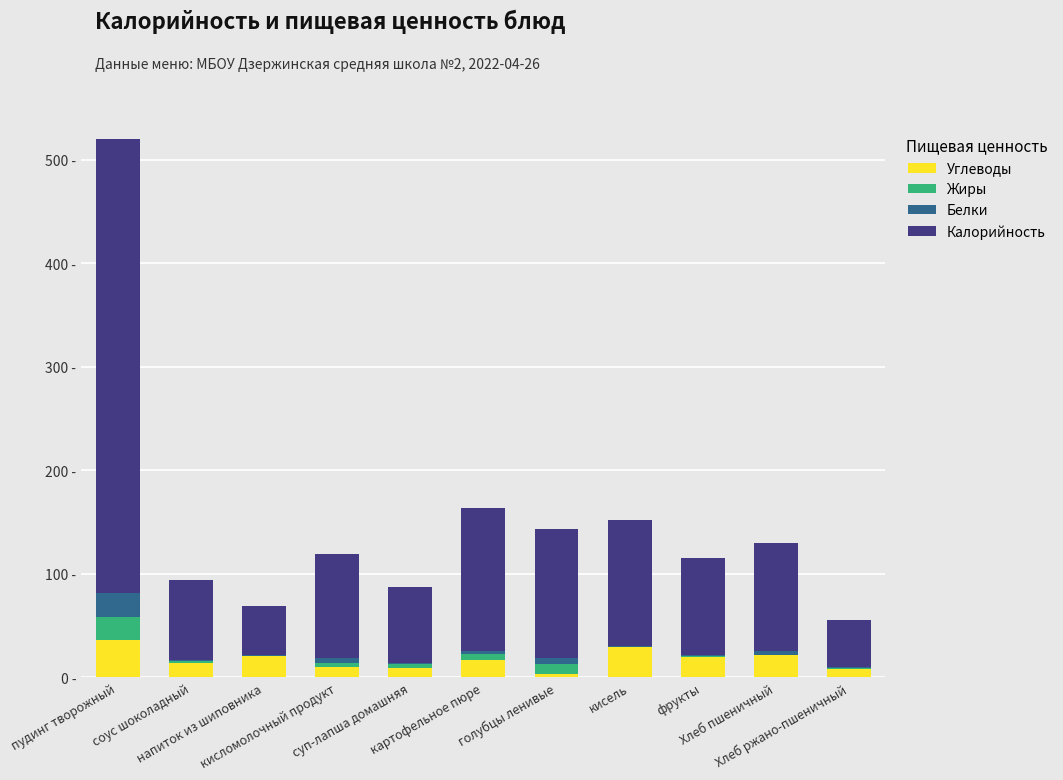

What are all the series names shown in the legend?

Углеводы, Жиры, Белки, Калорийность